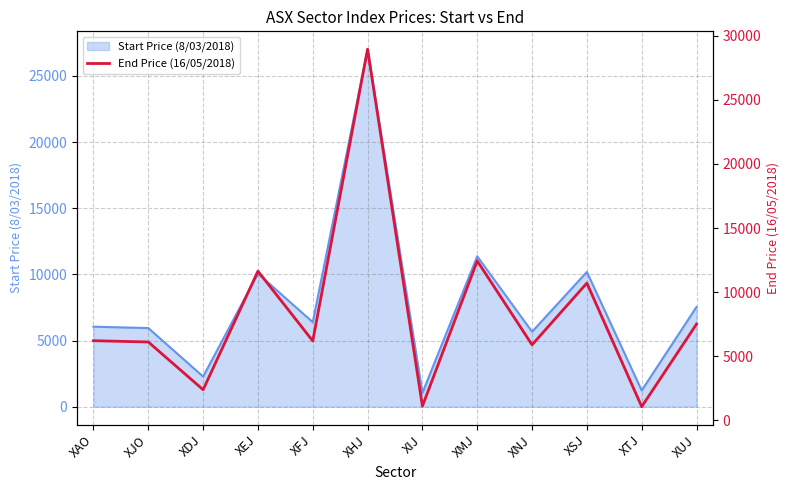

At which category does the data reach its first local valley?

XDJ